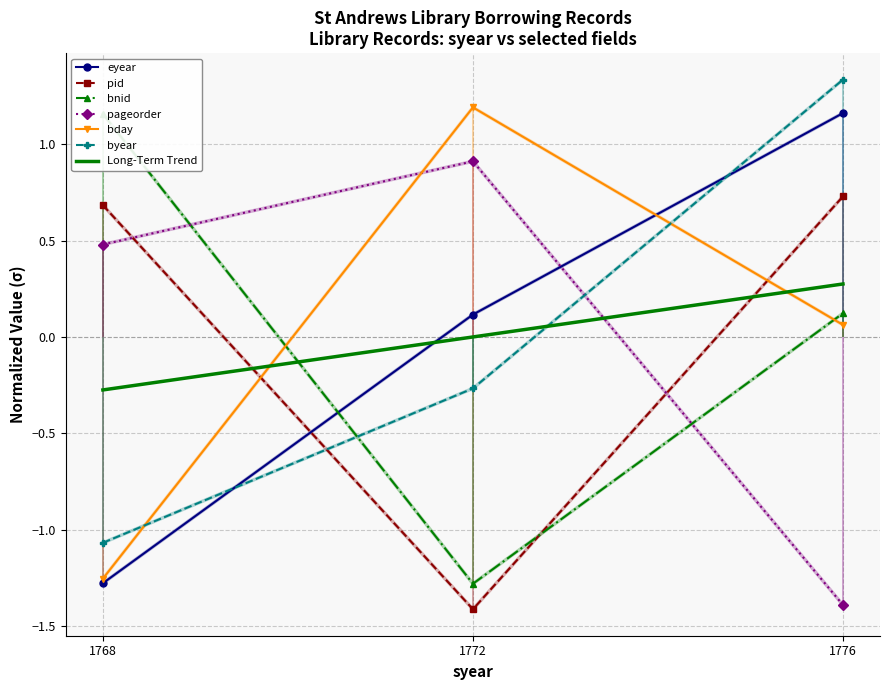

What position from the right is 1776?

1